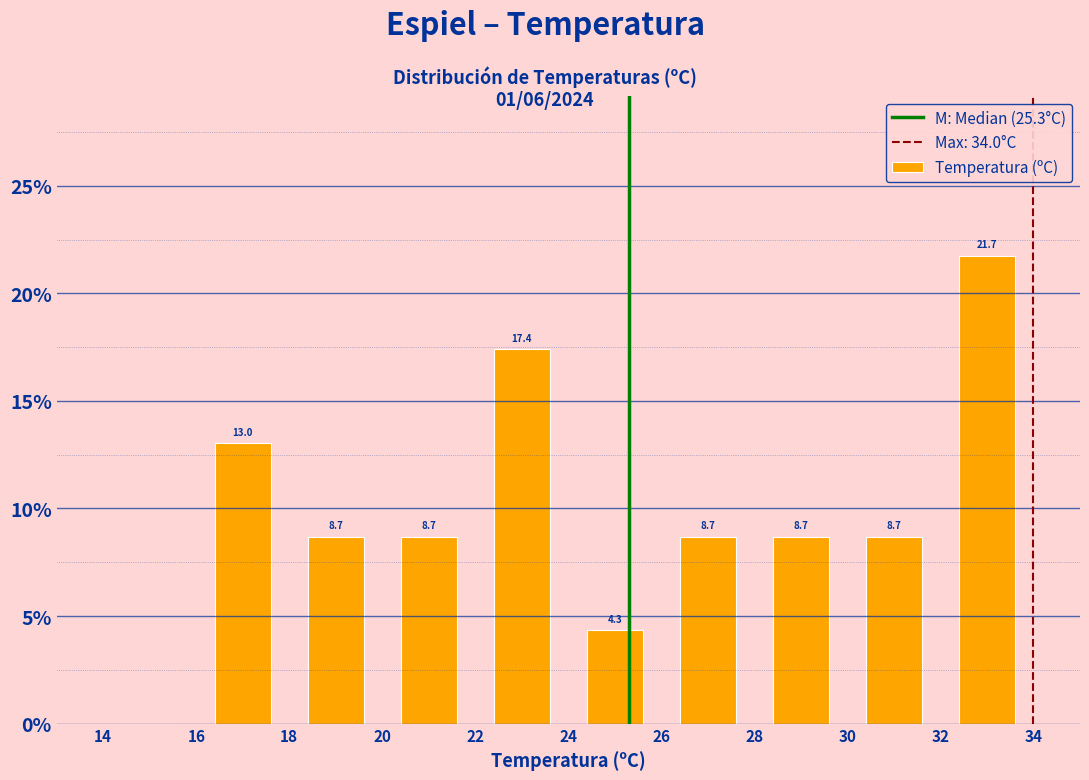

Over which range of the x-axis is the bar tallest?

32 to 34